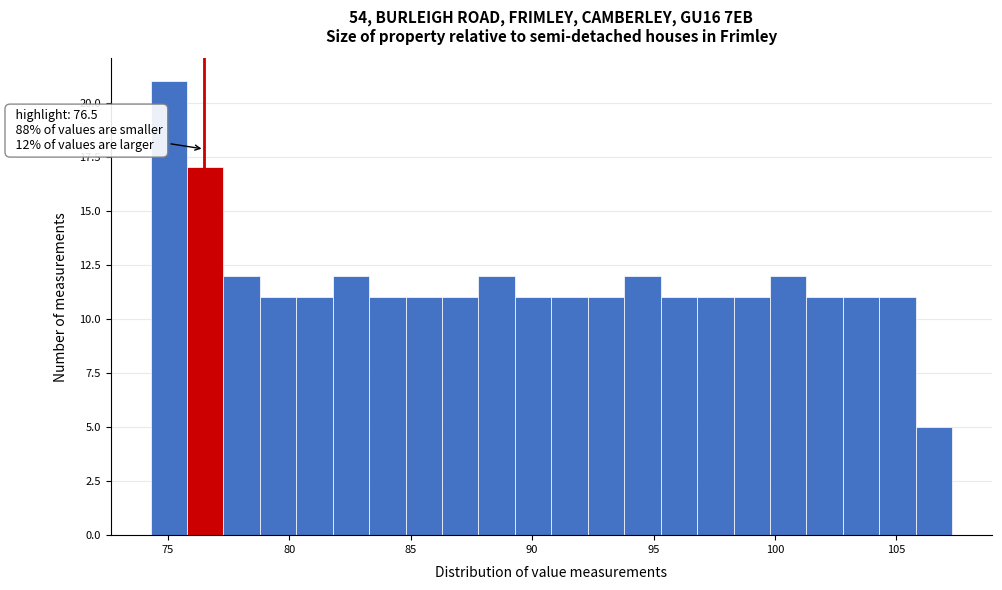

Read against the x-axis, roughly where is the centre of the tallest bar?

75.0